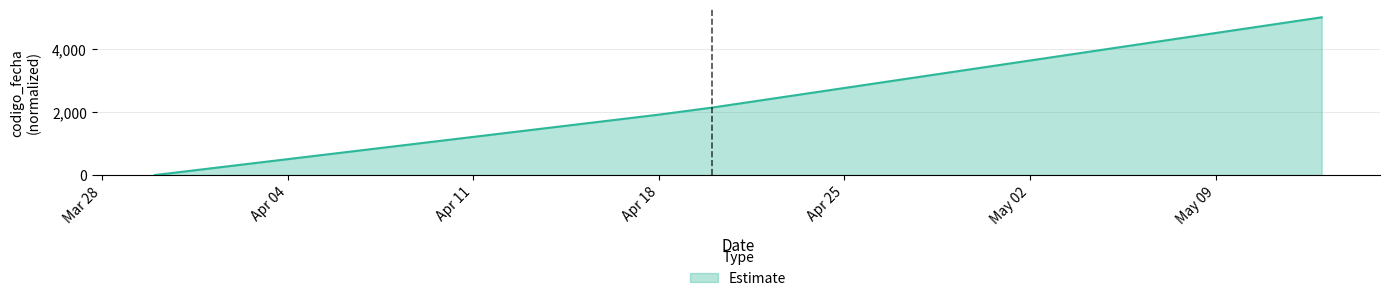

True or false: the data has more than 0 interior local peaks.

False